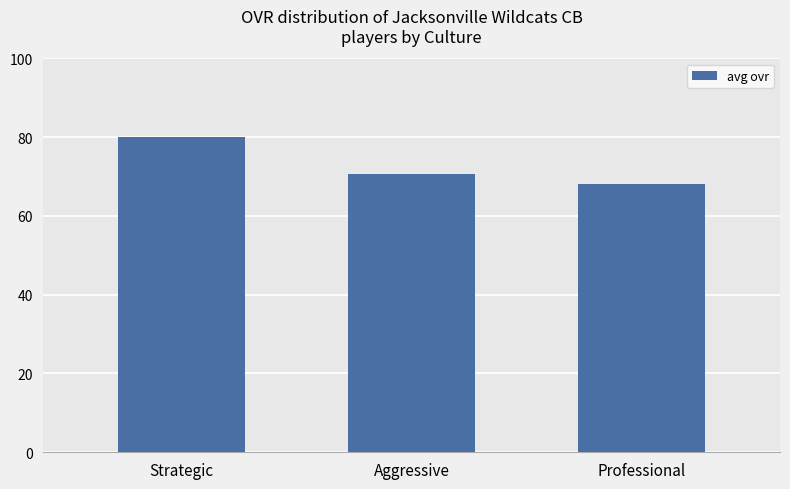

Approximately how many times larger is the value at Strategic compared to Professional?

1.2